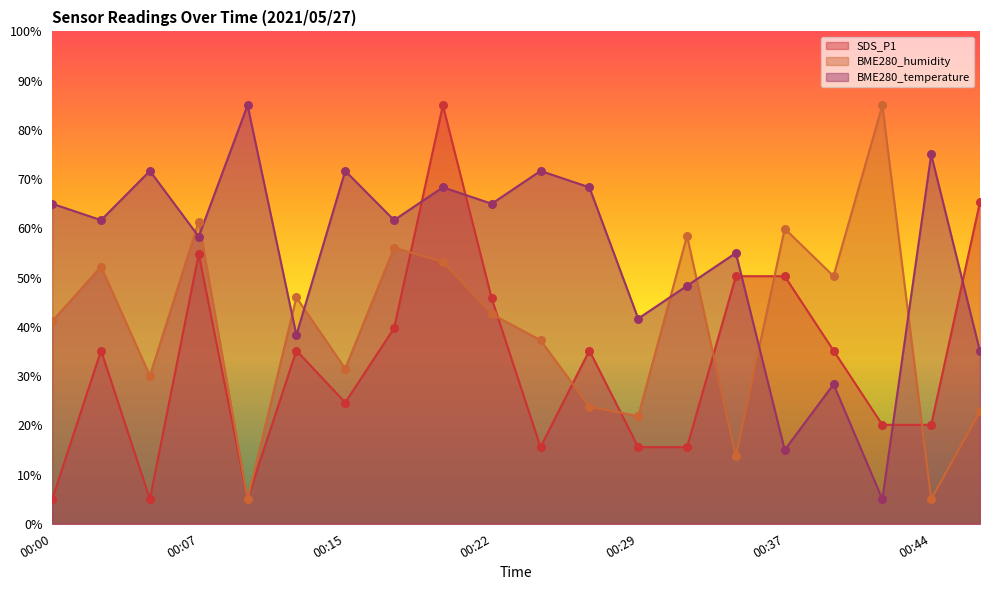

At how many categories does at least one series exceed 21?

20